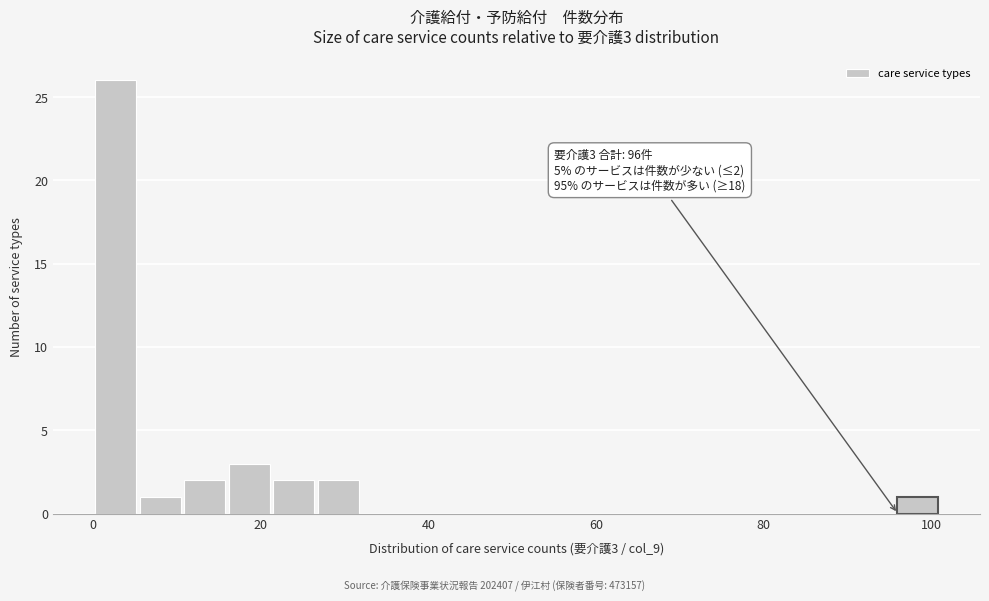

Read against the x-axis, roughly where is the centre of the tallest bar?

2